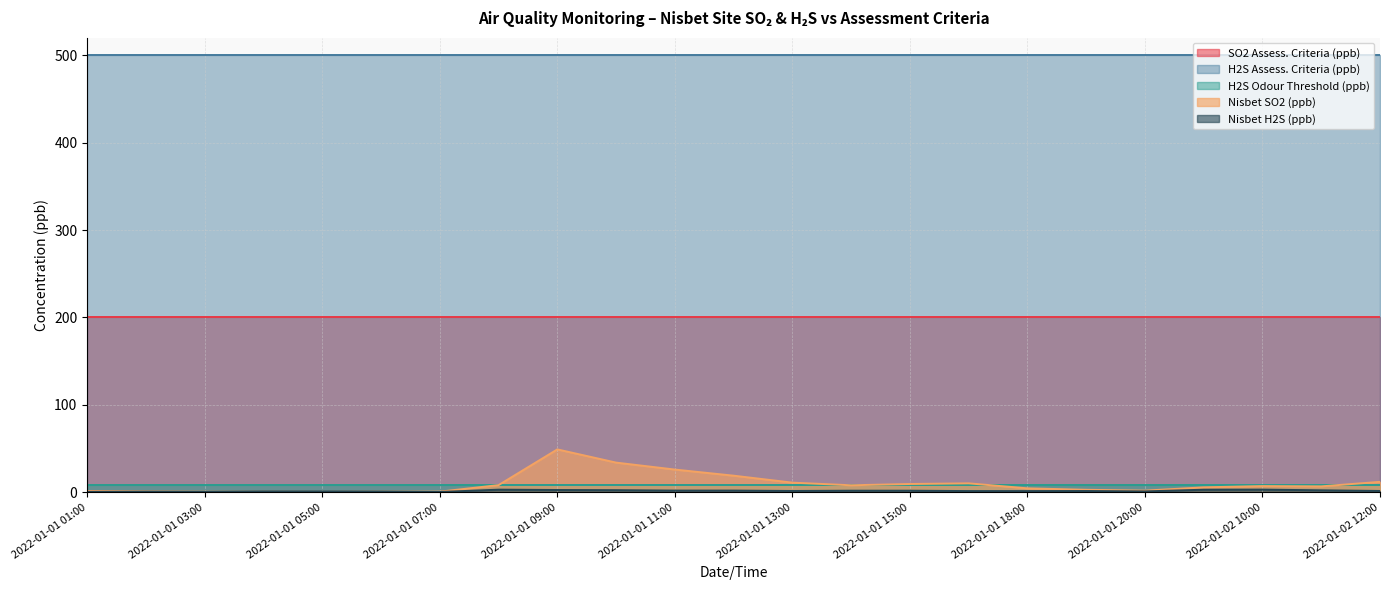

The value of Nisbet H2S (ppb) at 2022-01-01 15:00 is 1.9. True or false?

True